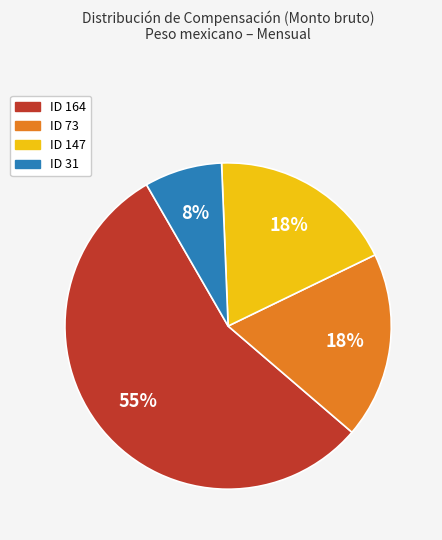

What is the largest slice in the pie chart?

ID 164